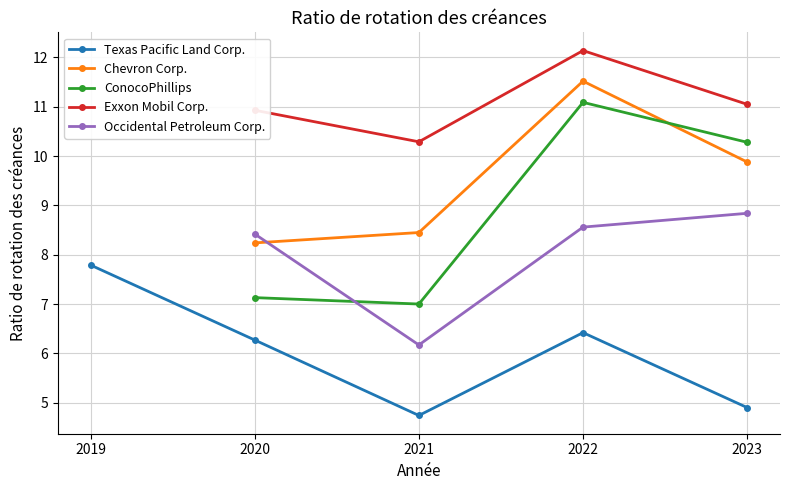

Which has a higher value, 2021 or 2023?

2023